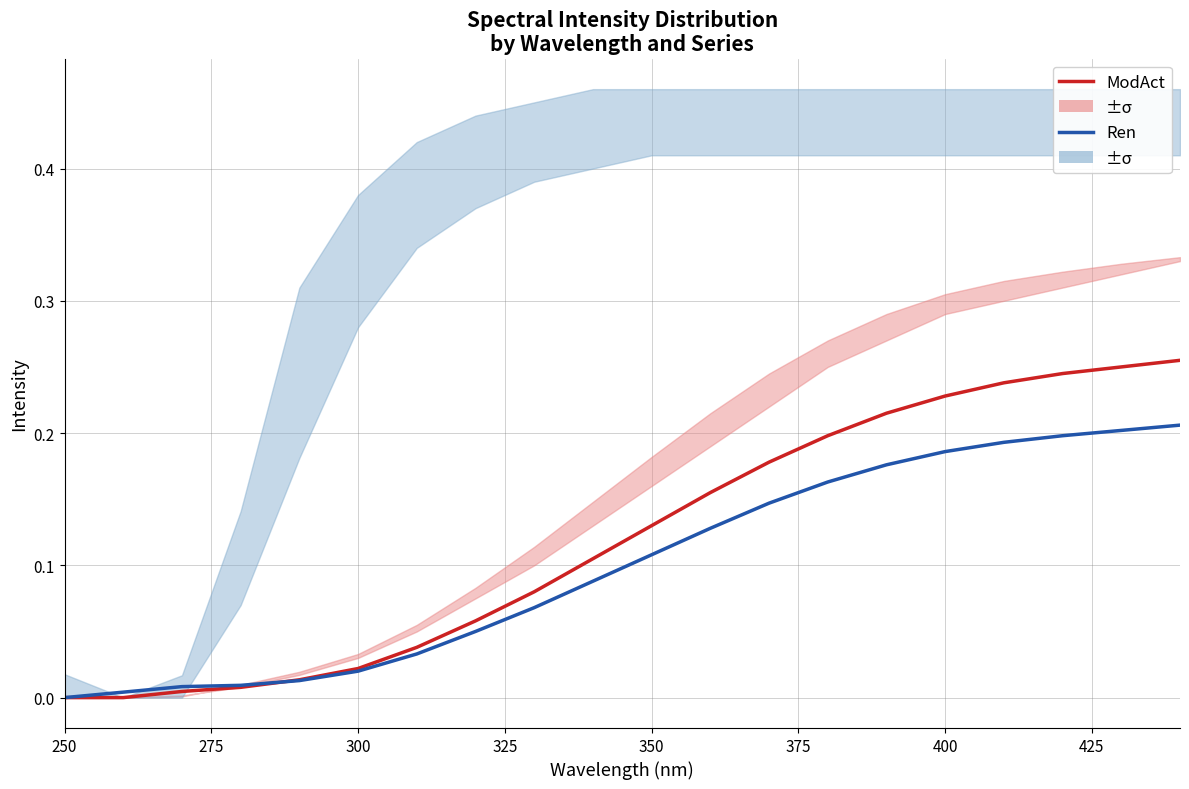

Which category has the lowest value across all series?

250